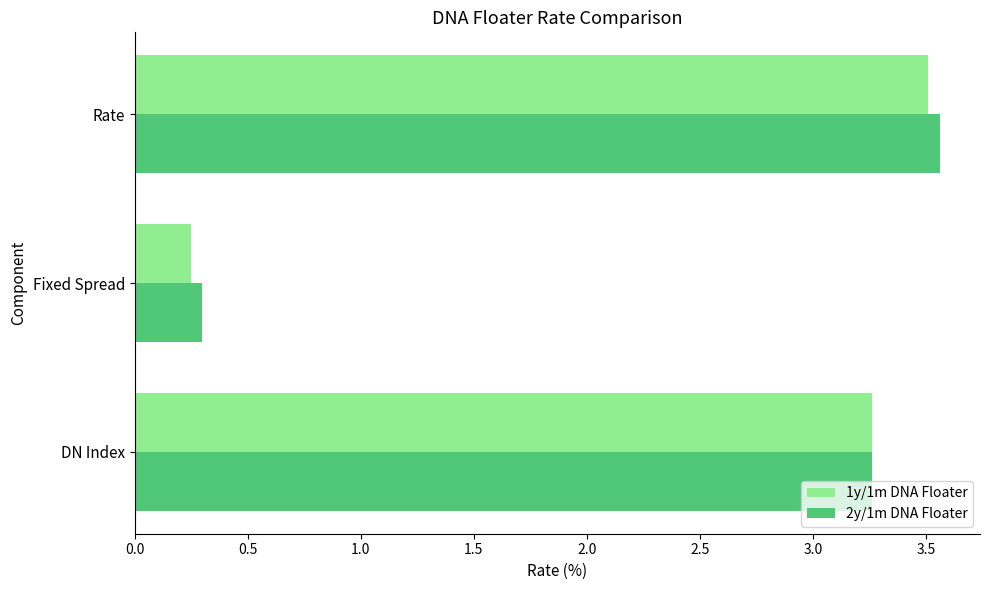

Where is 1y/1m DNA Floater nearest to the value 1?

Fixed Spread